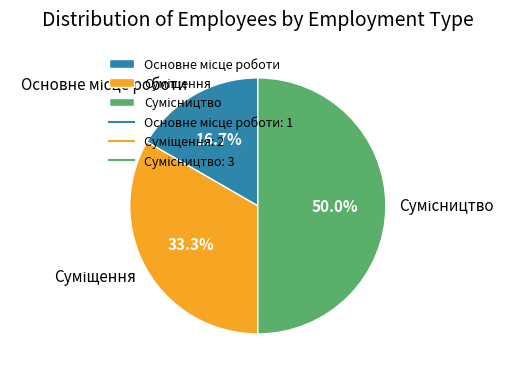

To the nearest percent, what is the difference between the Сумісництво and Суміщення slice percentages?

17%